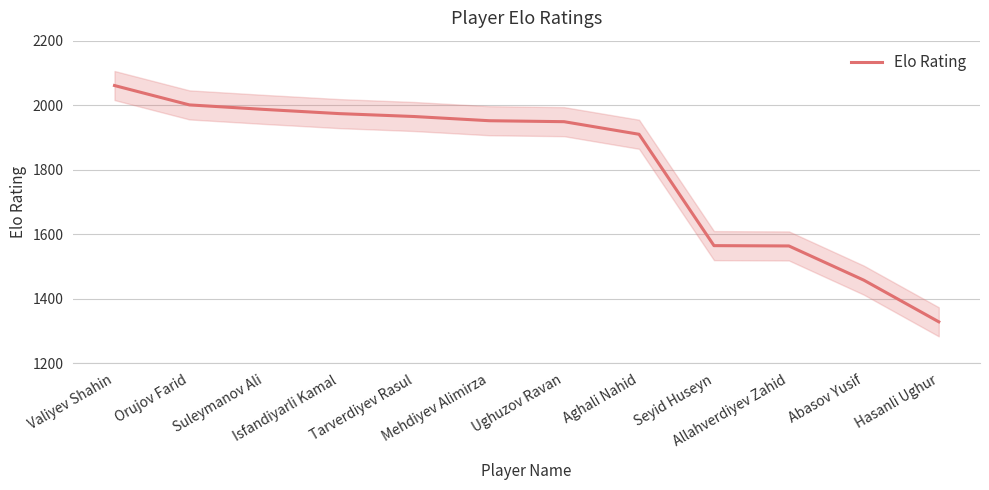

Where is the data nearest to the value 1695?

Seyid Huseyn